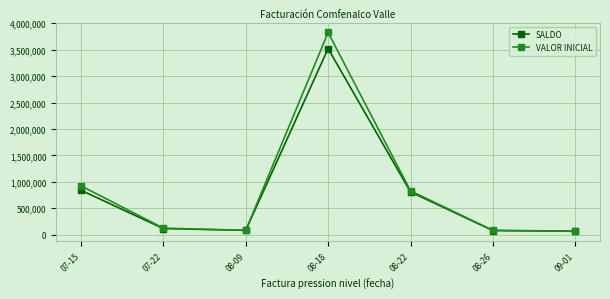

What is the difference between the SALDO values at 09-01 and 07-22?

51436